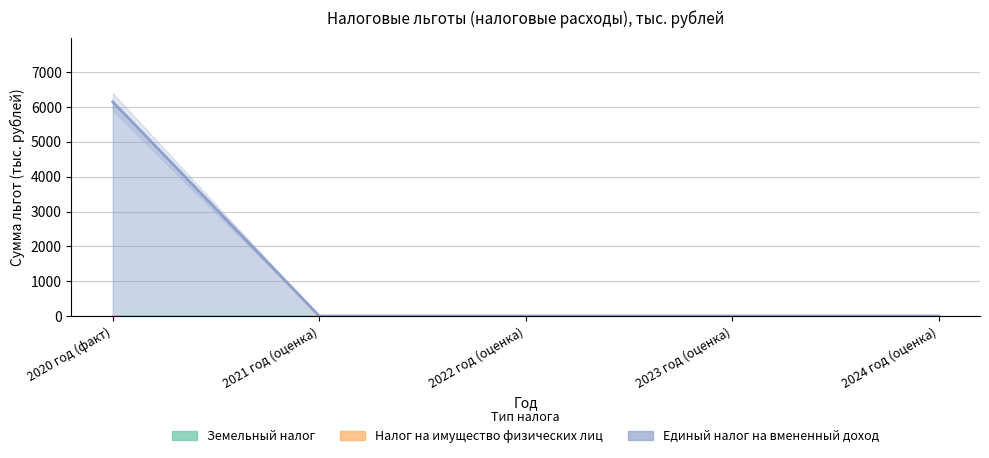

True or false: Налог на имущество физических лиц has more than 1 interior local peaks.

False